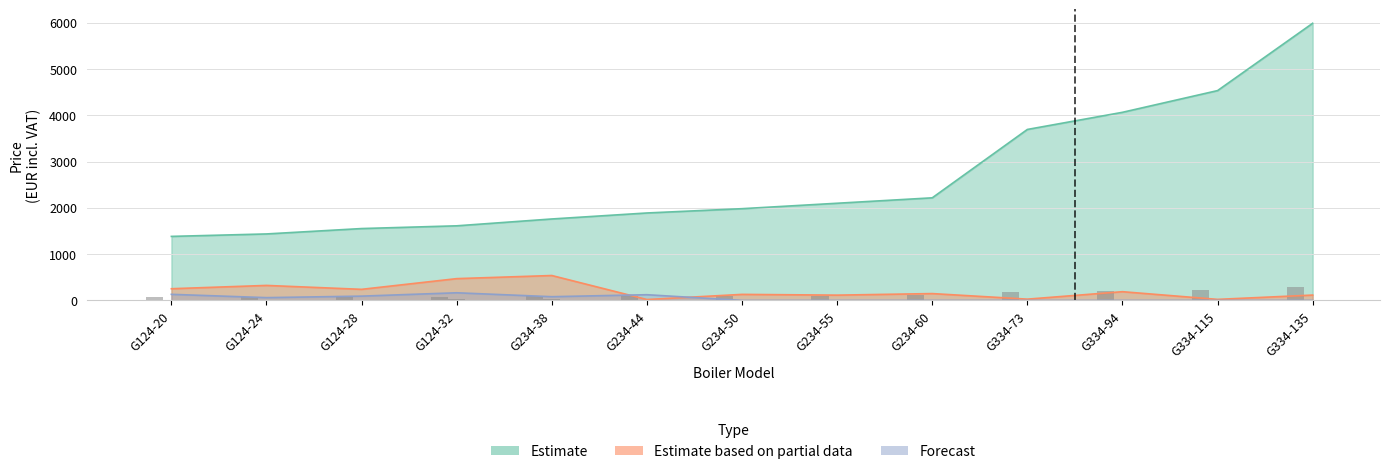

What is the difference between the highest and lowest values at G234-60?

147.8